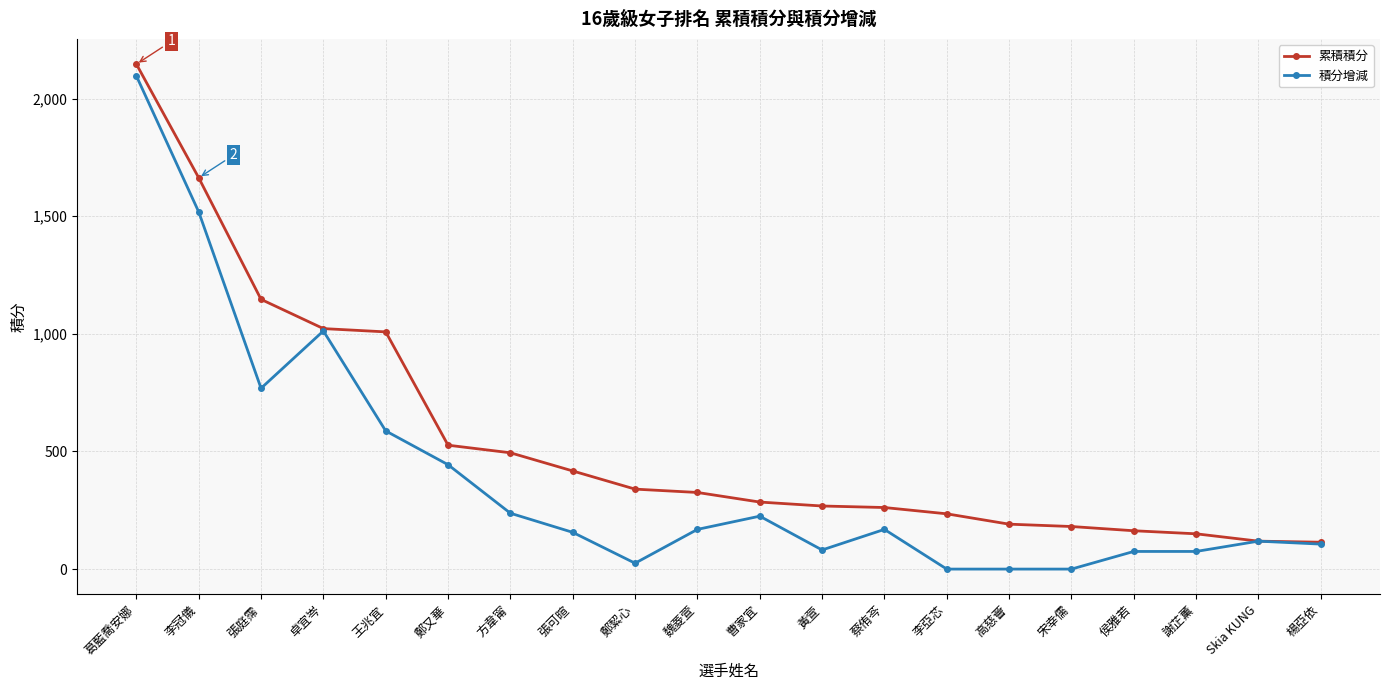

Where is 累積積分 nearest to the value 1130?

張庭霈